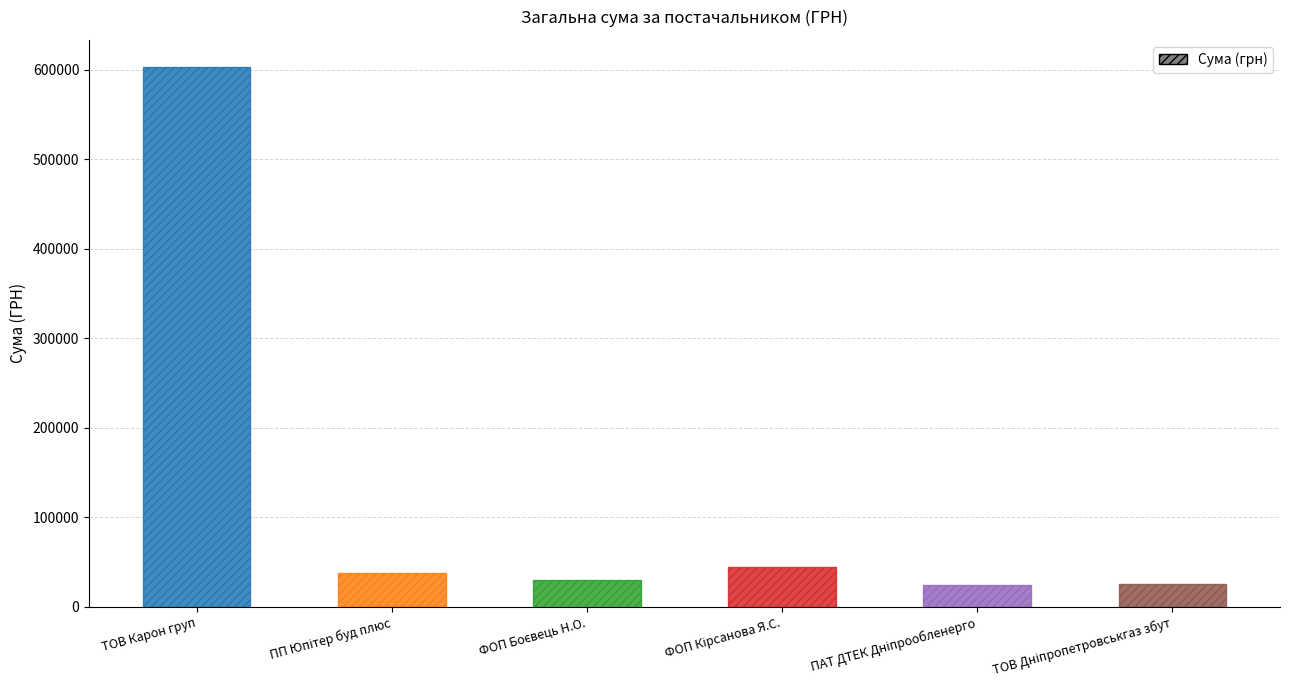

The value at ТОВ Карон груп is 603046.7. True or false?

True